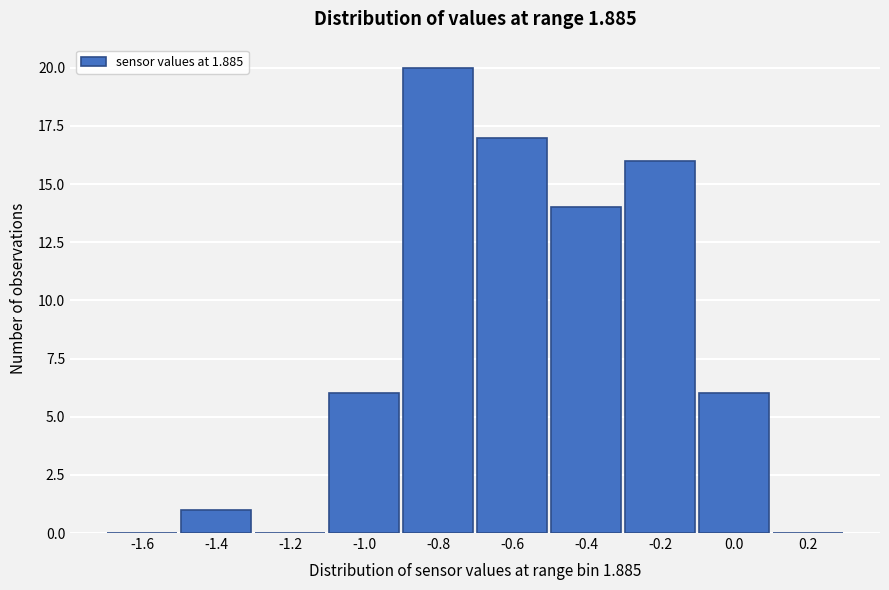

Reading left to right, transcribe all the data shown in this chart.

-1.6=0	-1.4=1	-1.2=0	-1.0=6	-0.8=20	-0.6=17	-0.4=14	-0.2=16	0.0=6	0.2=0